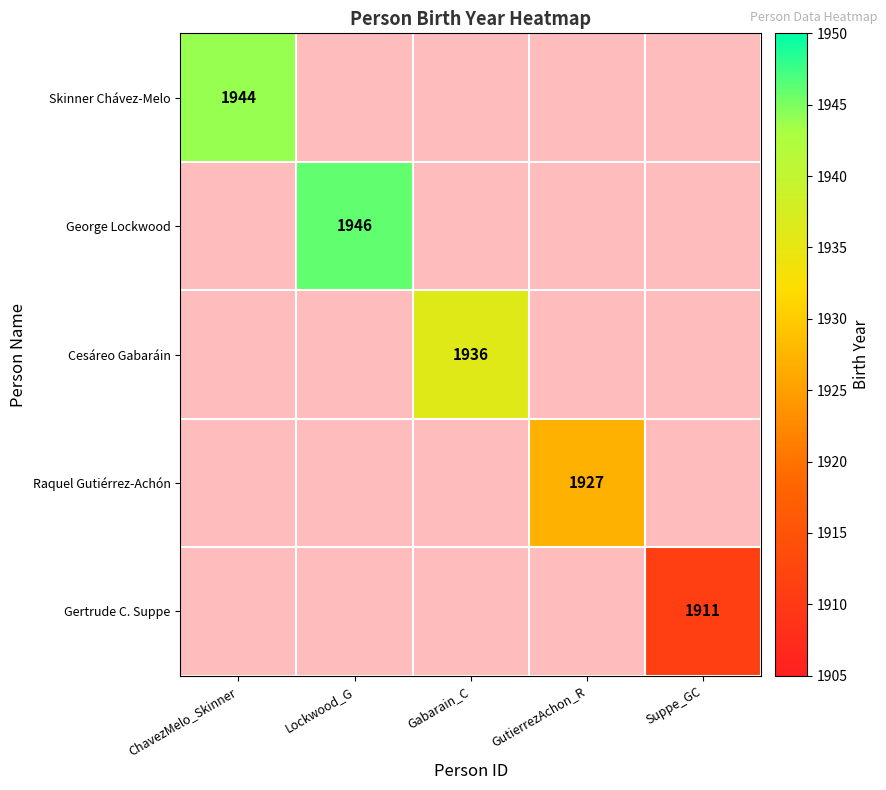

At how many categories does at least one series exceed 1914?

4